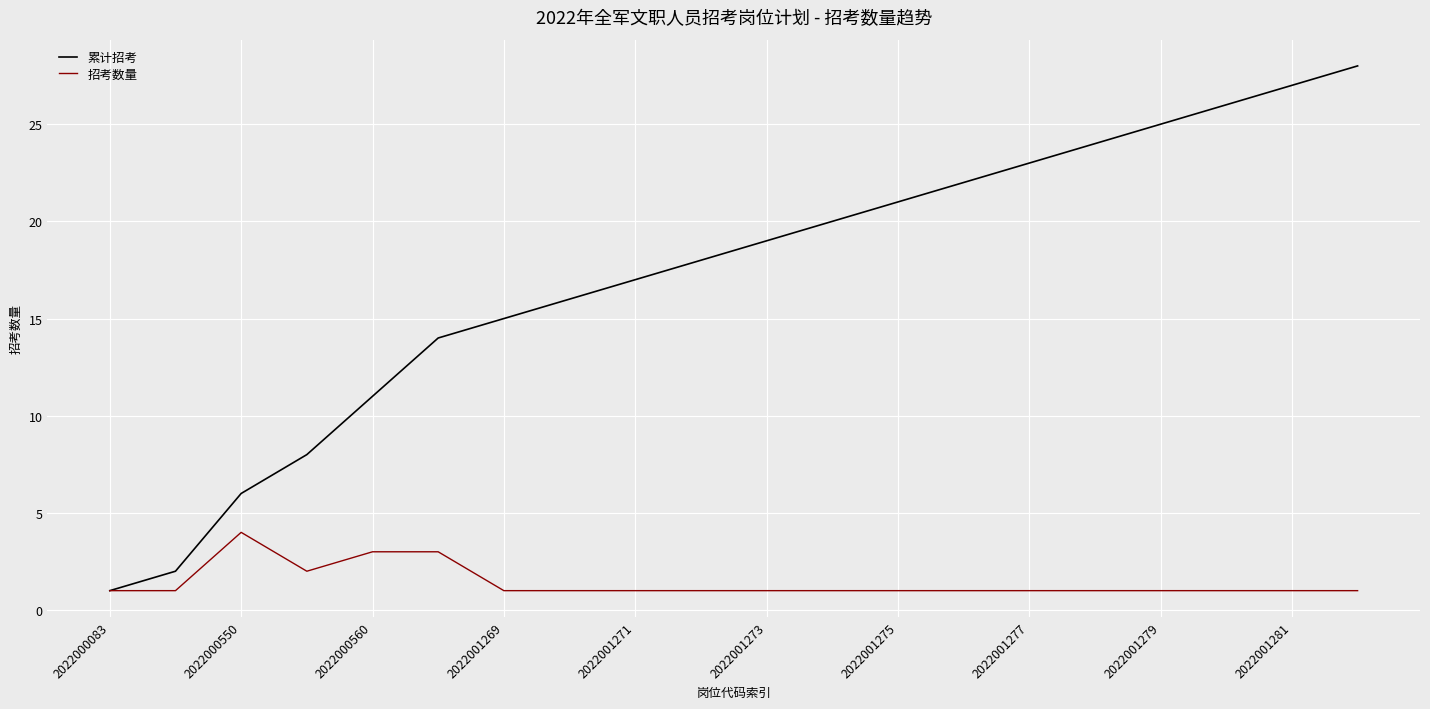

Rank the series by their maximum value, from lowest to highest.

招考数量, 累计招考